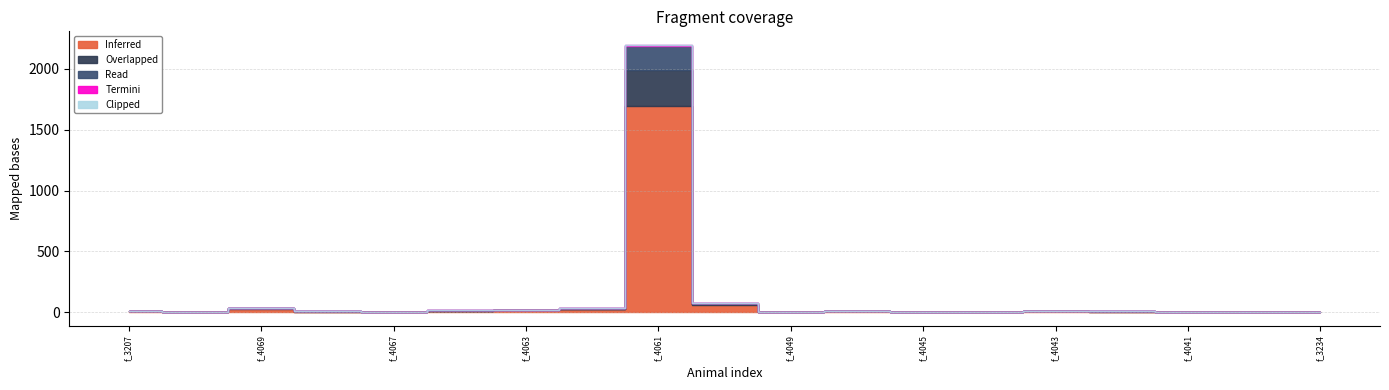

Rank the categories by Overlapped value from highest to lowest.

f_4061, f_4050, f_4069, f_4062, f_4063, f_4065, f_4047, f_4068, f_4043, f_4042, f_3234, f_3207, f_4071, f_4067, f_4049, f_4045, f_4044, f_4041, f_3235